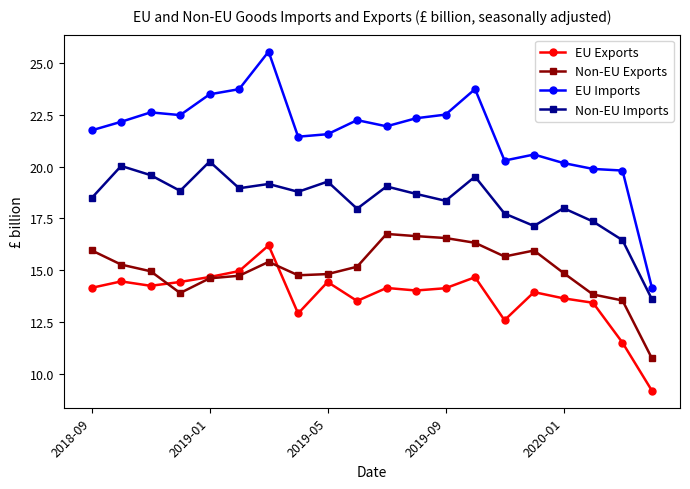

Which series has the widest spread of values?

EU Imports